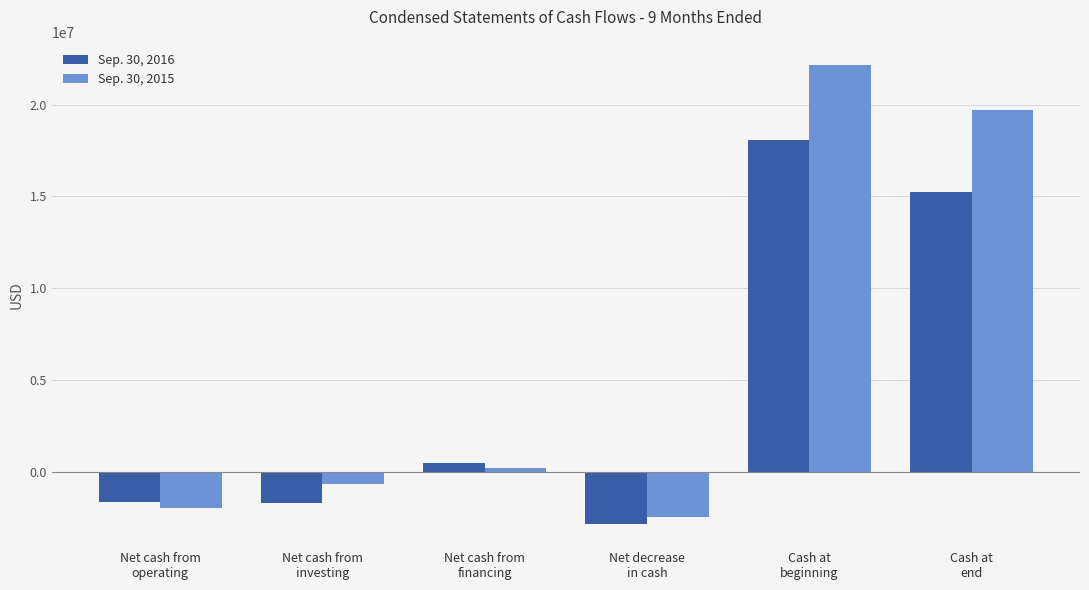

The value of Sep. 30, 2015 at Net decrease
in cash is -2425032. True or false?

True